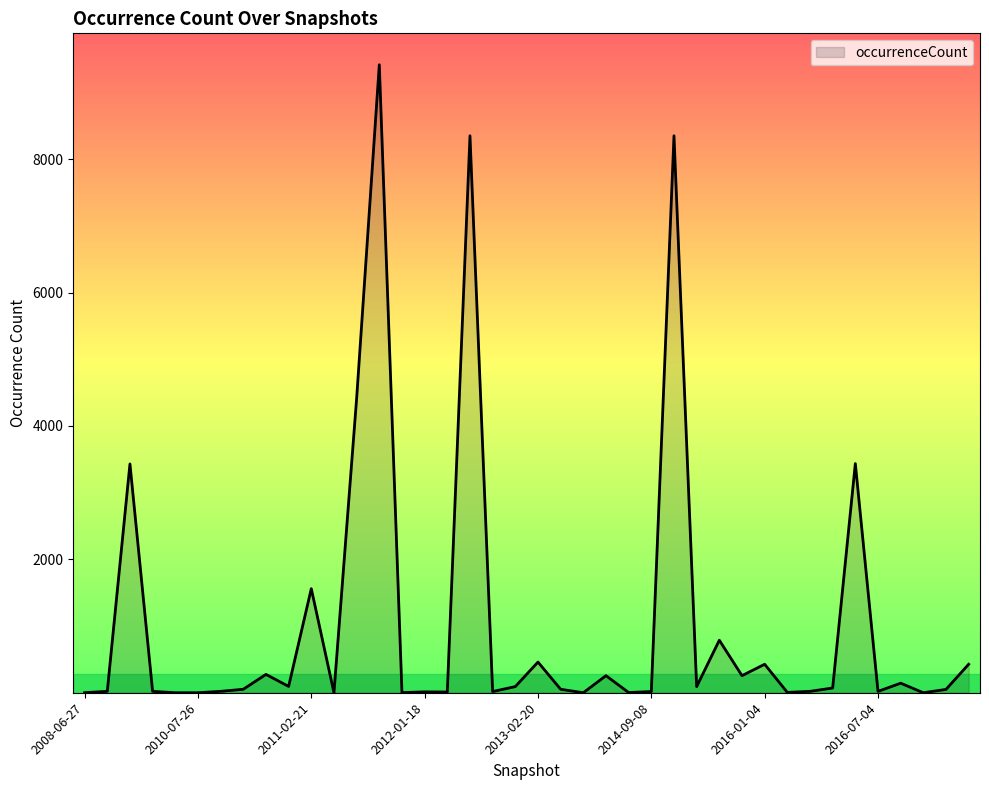

What is the maximum value shown in the chart?

9415